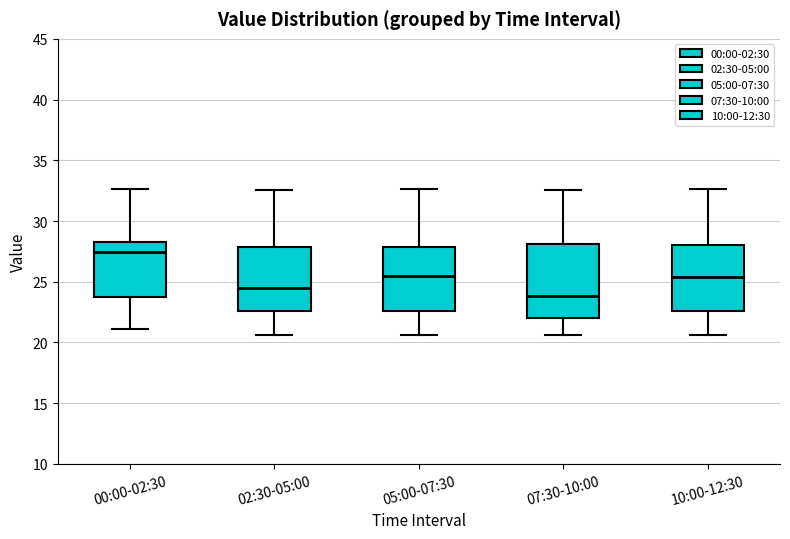

Where is the upper edge of the box for 05:00-07:30 on the y-axis? The values are not printed on the chart, so give them approximately, as read against the axis.

28.0